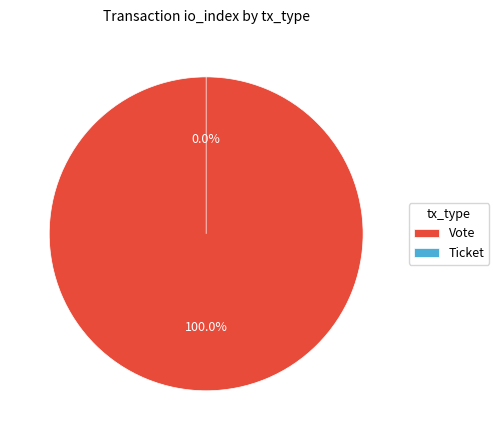

Rank the categories by value from highest to lowest.

Vote, Ticket